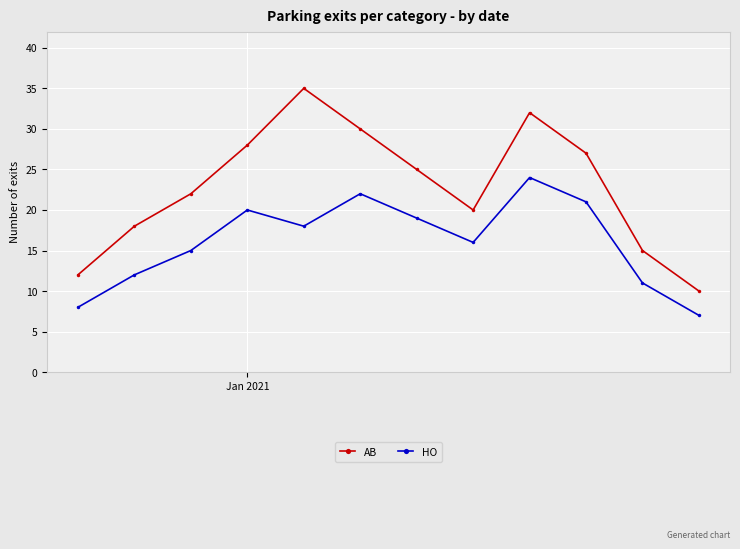

Which series has the largest range (max minus min)?

AB